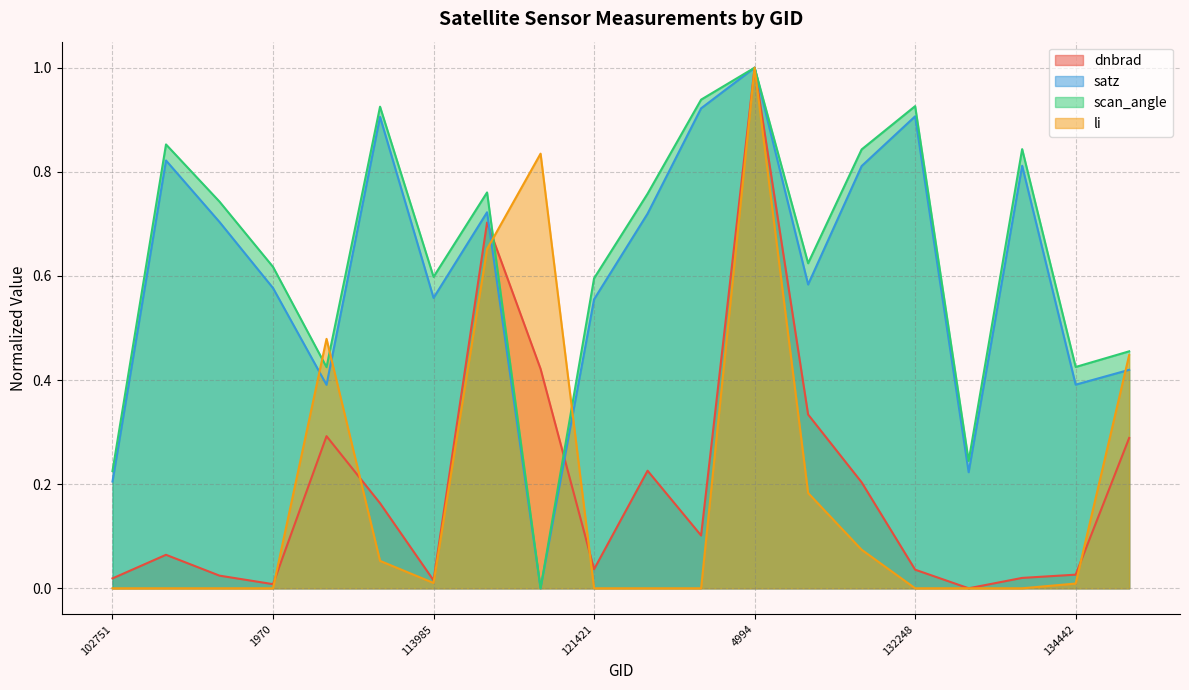

What is the label of the 7th point from the left?

113985